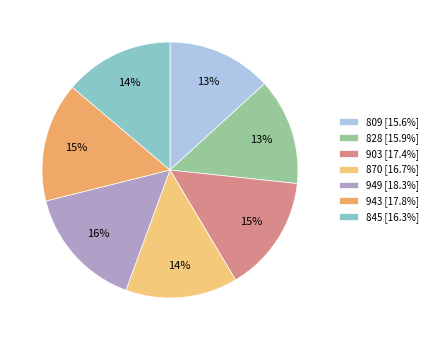

What is the change in value from 809 to 949?

+2.7